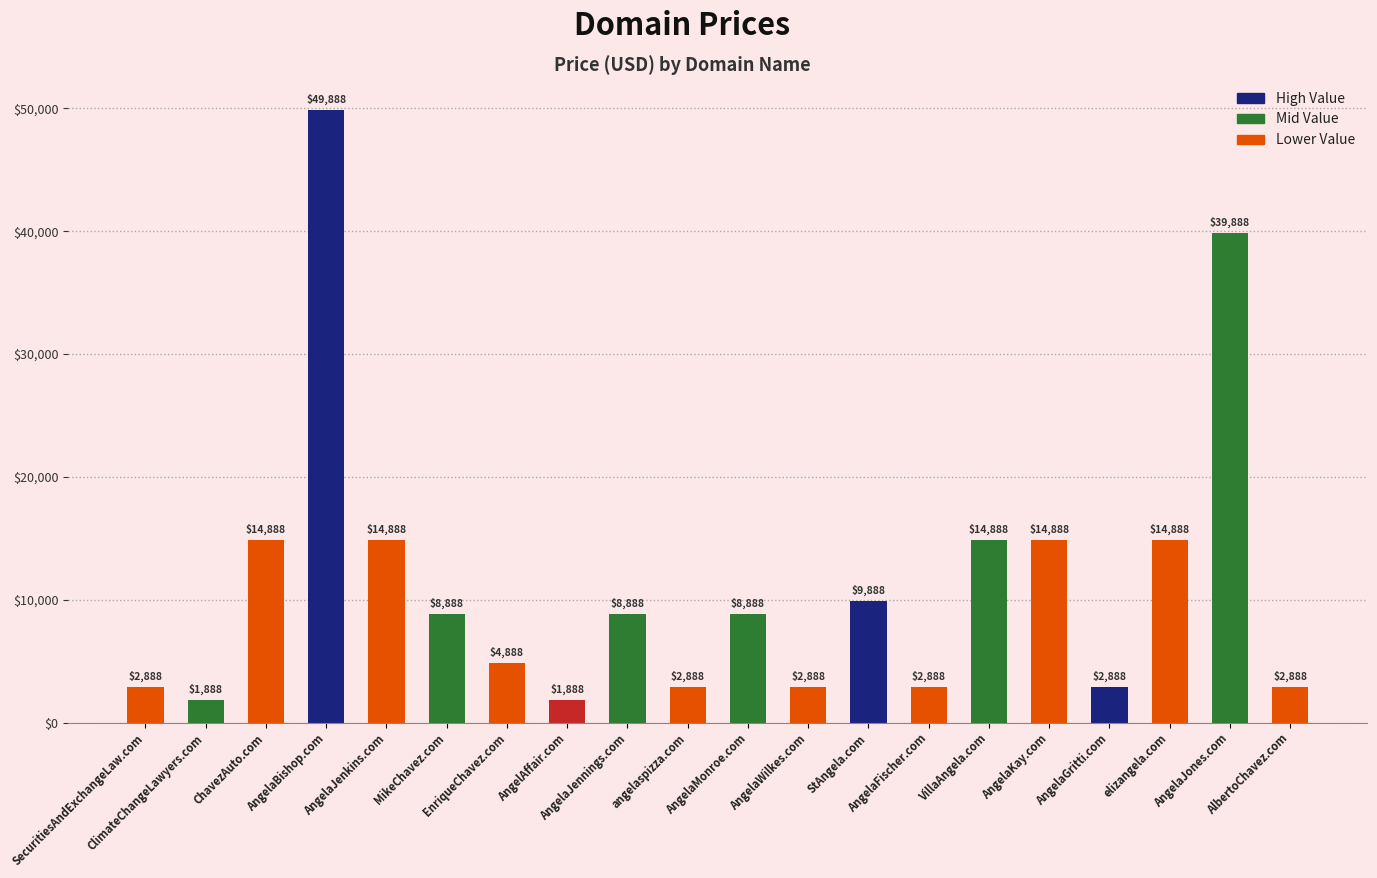

Approximately how many times larger is the value at SecuritiesAndExchangeLaw.com compared to elizangela.com?

0.2